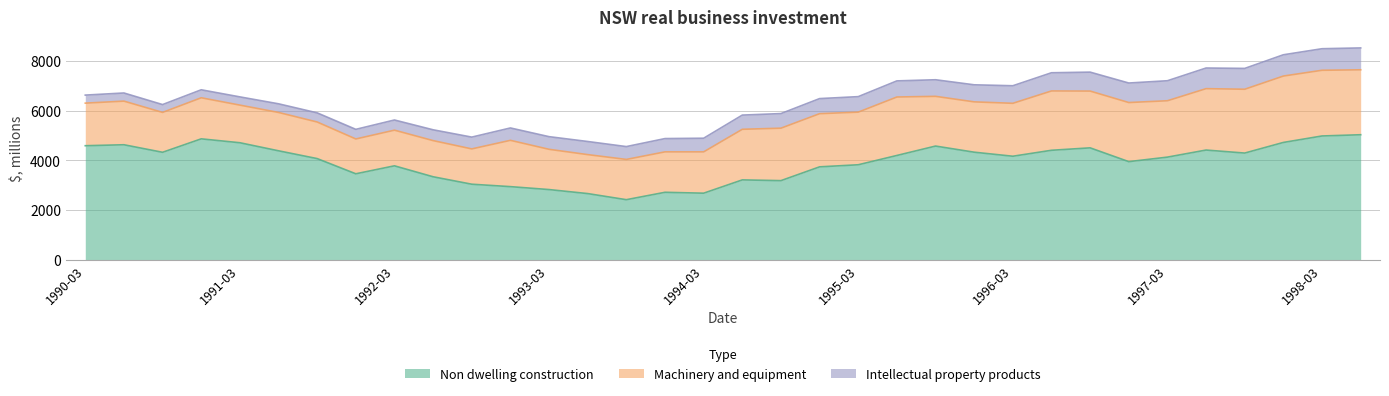

Which category has the lowest value across all series?

1990-09-01